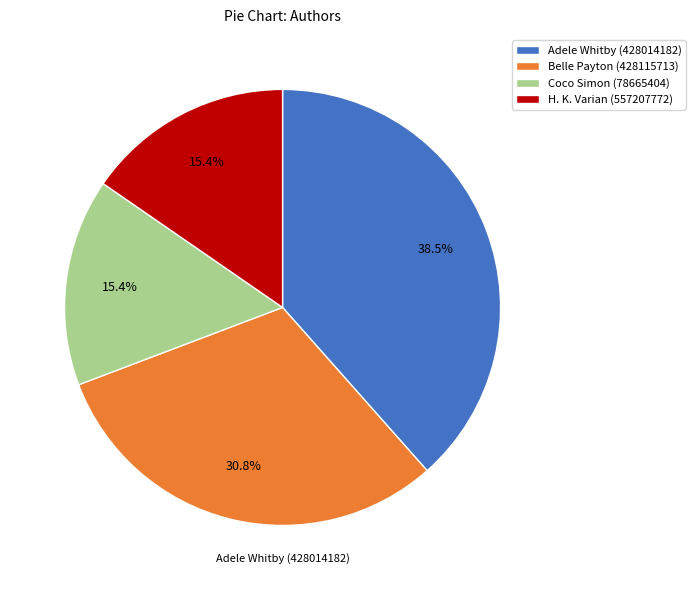

Between Belle Payton (428115713) and H. K. Varian (557207772), which is larger?

Belle Payton (428115713)